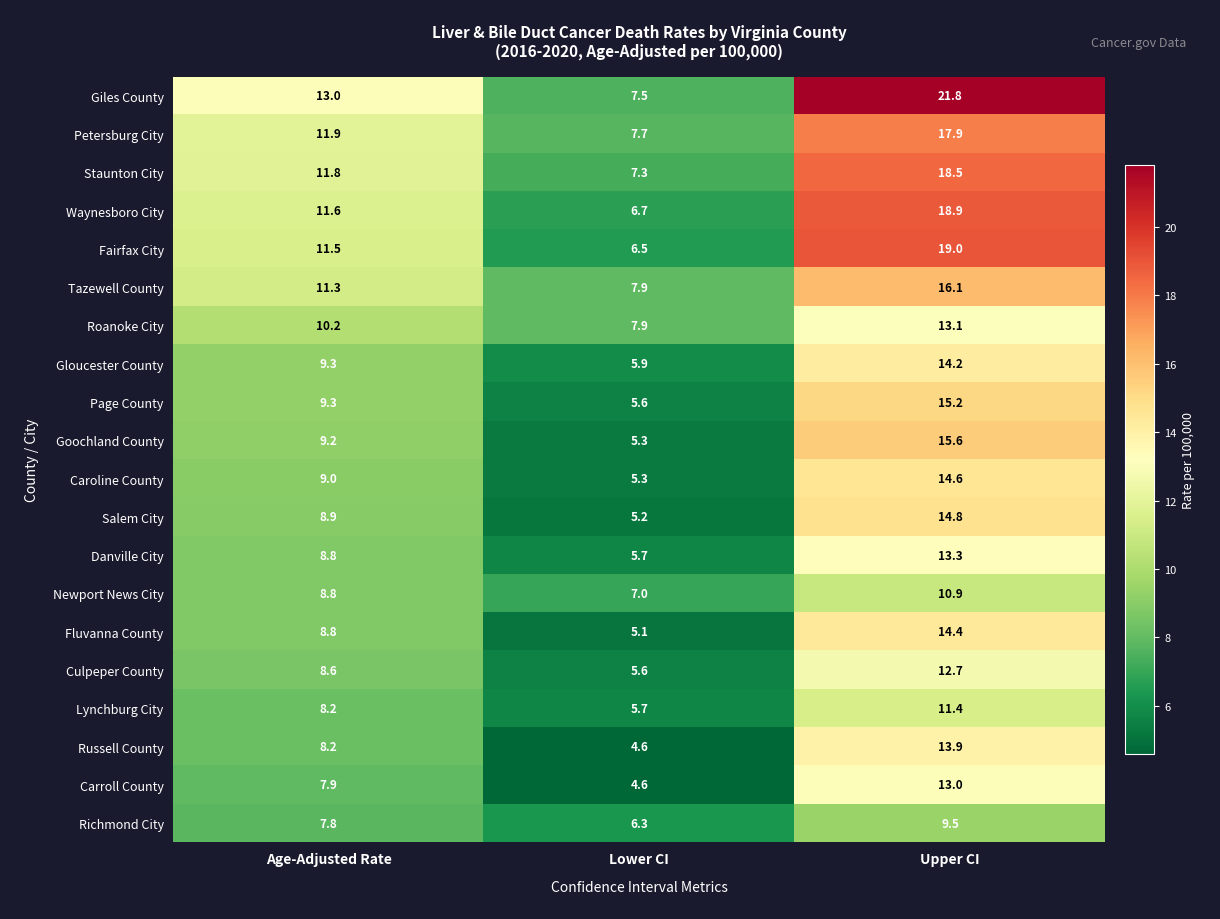

What value does the Petersburg City series have at Upper CI?

17.9